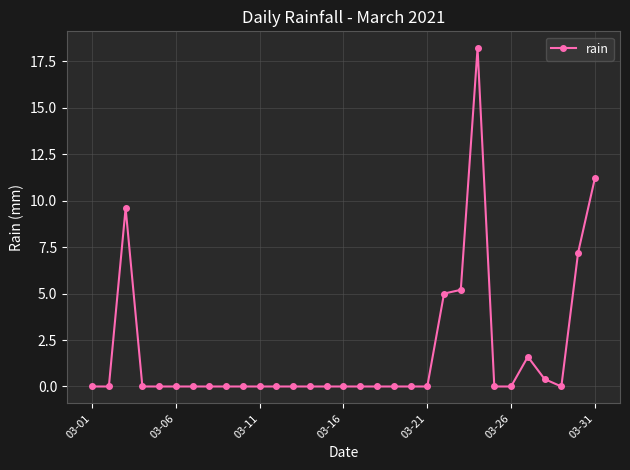

What is the greatest value displayed?

18.2